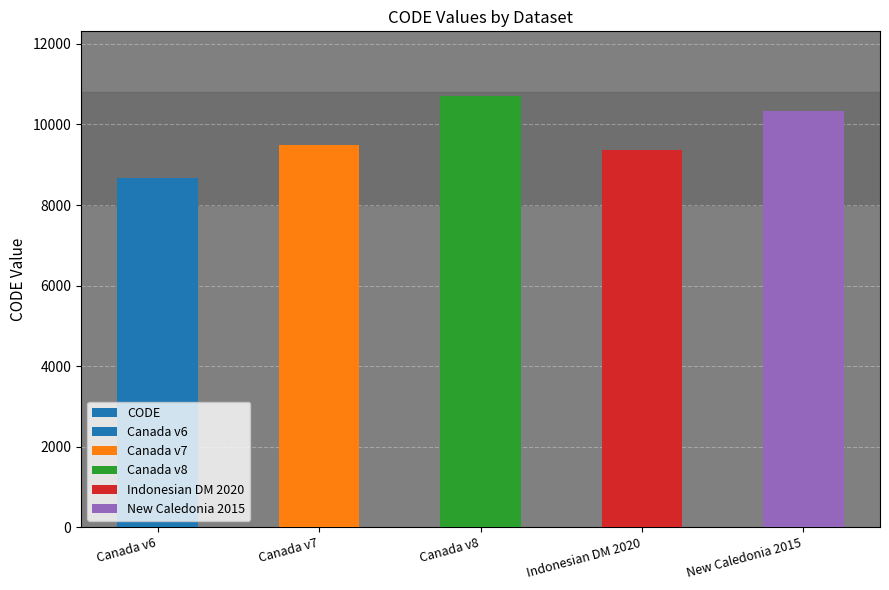

Where does the data first go above 9483?

Canada v8